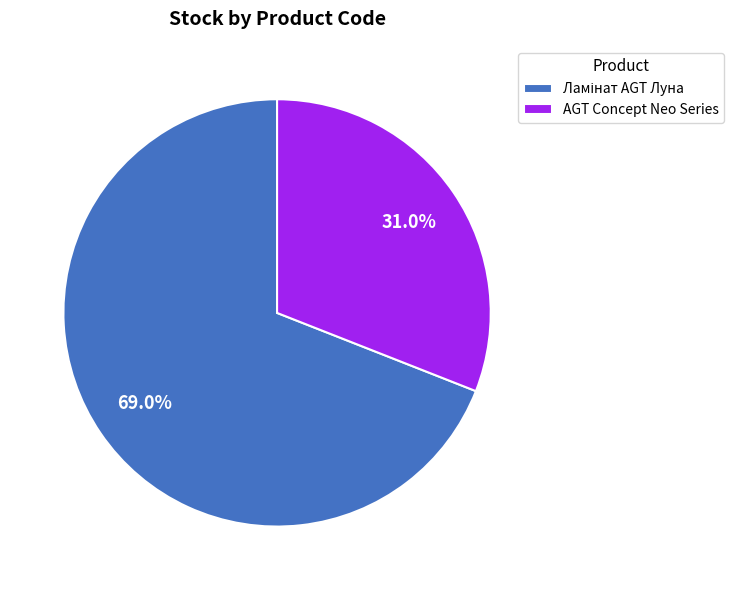

Does AGT Concept Neo Series account for over 50% of the chart?

No